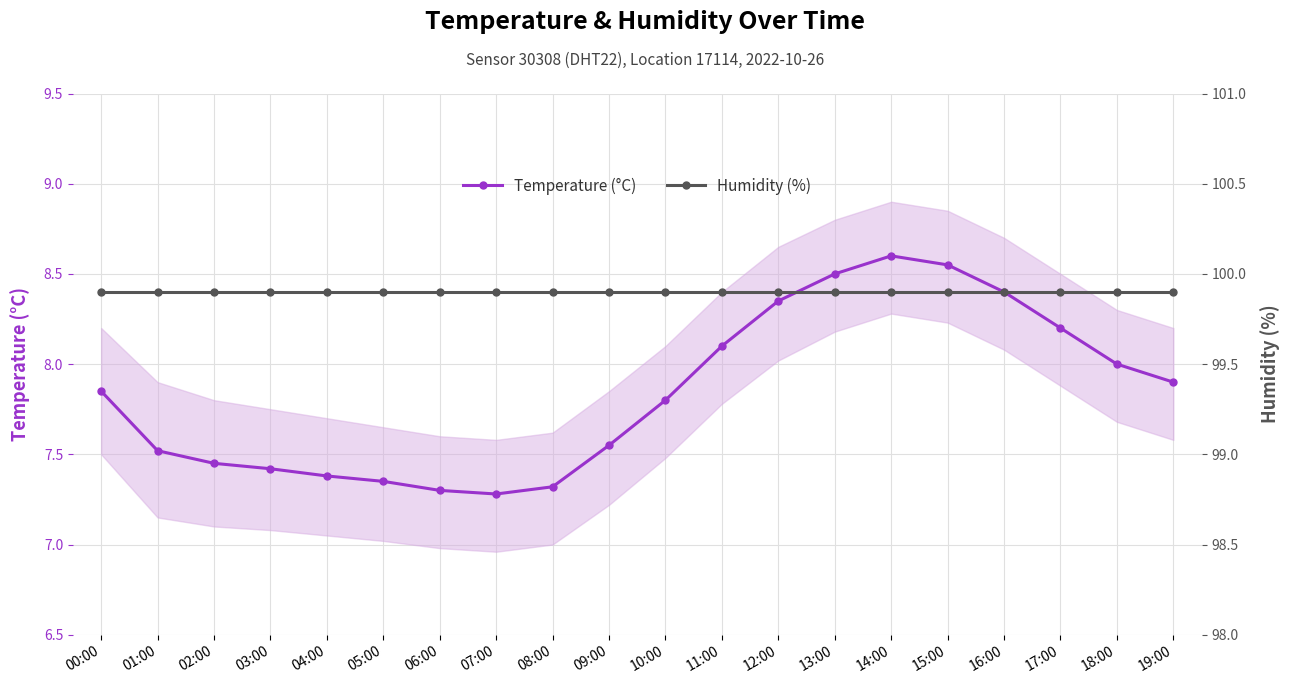

True or false: Humidity (%) has more than 1 points higher than both neighbors.

False